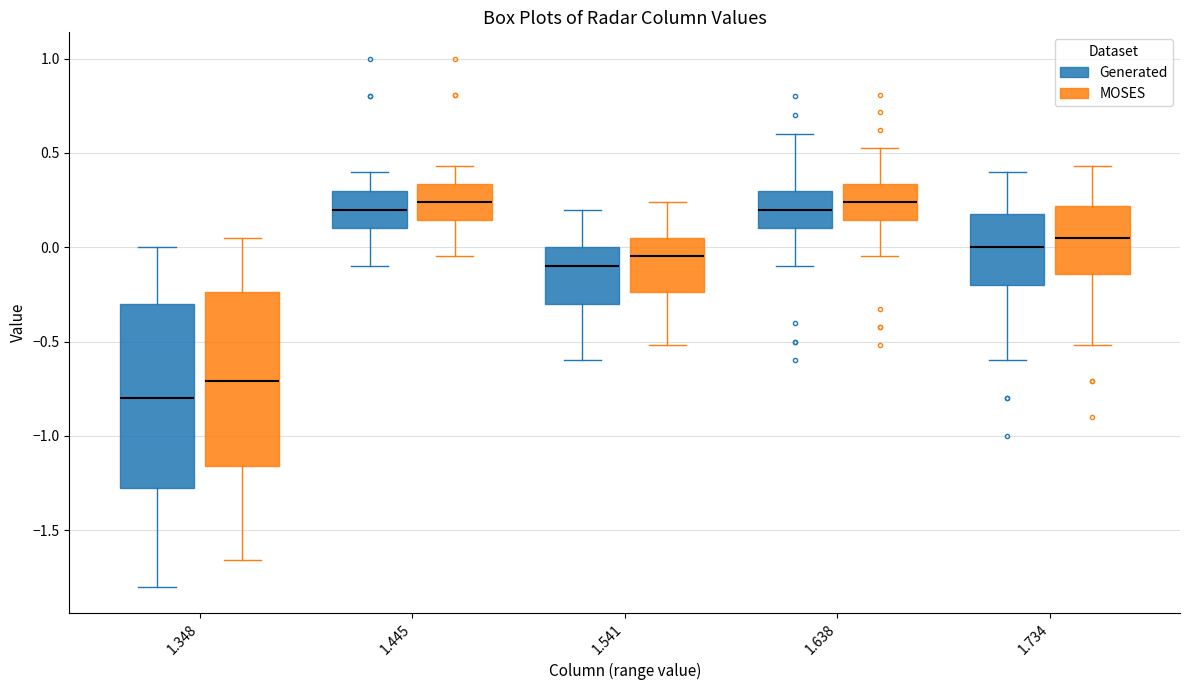

Reading left to right, transcribe this box plot: for each box, give where its median line is, the range the box spans, and where its two whiskers end, as read against the y-axis. The values are not printed on the chart, so give them approximately, as read against the axis.

1.348 (Generated): median -0.80, box -1.25 to -0.30, whiskers -1.80 to 0.00
1.348 (MOSES): median -0.70, box -1.15 to -0.25, whiskers -1.65 to 0.05
1.445 (Generated): median 0.20, box 0.10 to 0.30, whiskers -0.10 to 0.40
1.445 (MOSES): median 0.25, box 0.15 to 0.35, whiskers -0.05 to 0.45
1.541 (Generated): median -0.10, box -0.30 to 0.00, whiskers -0.60 to 0.20
1.541 (MOSES): median -0.05, box -0.25 to 0.05, whiskers -0.50 to 0.25
1.638 (Generated): median 0.20, box 0.10 to 0.30, whiskers -0.10 to 0.60
1.638 (MOSES): median 0.25, box 0.15 to 0.35, whiskers -0.05 to 0.55
1.734 (Generated): median 0.00, box -0.20 to 0.20, whiskers -0.60 to 0.40
1.734 (MOSES): median 0.05, box -0.15 to 0.20, whiskers -0.50 to 0.45